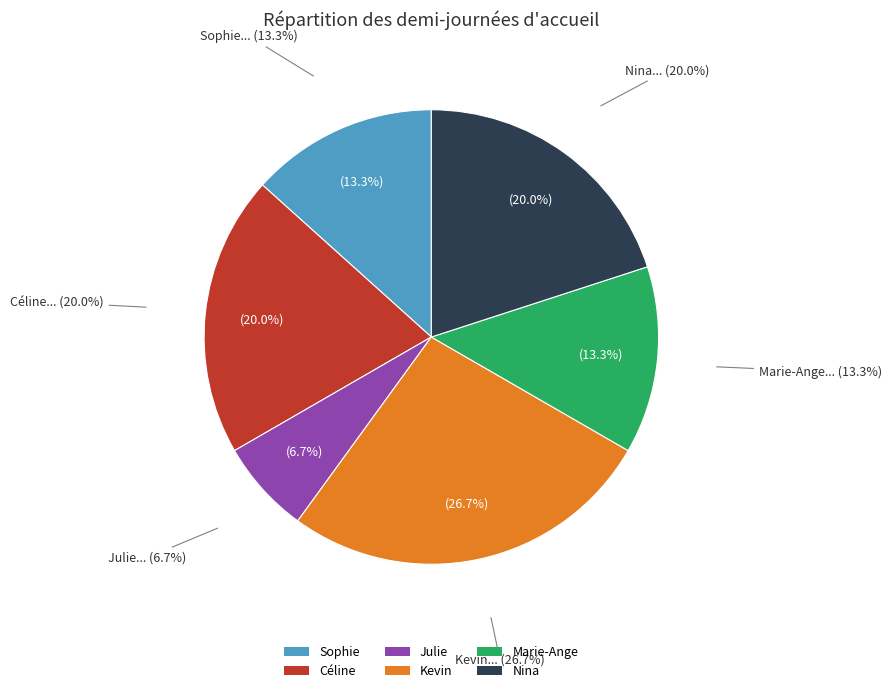

To the nearest percent, what is the difference between the largest and smallest slice percentages?

20%